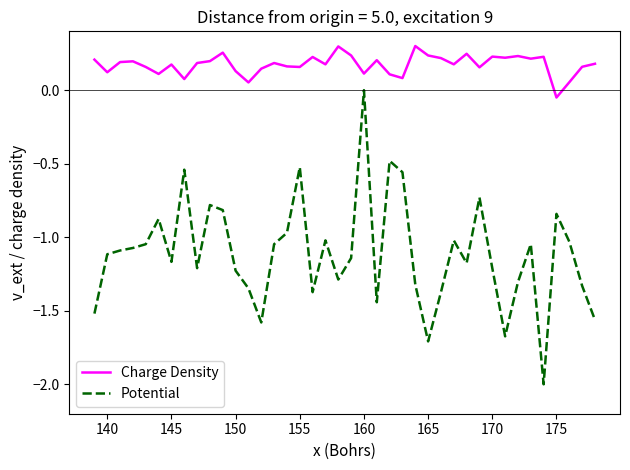

Which series has the largest range (max minus min)?

Potential